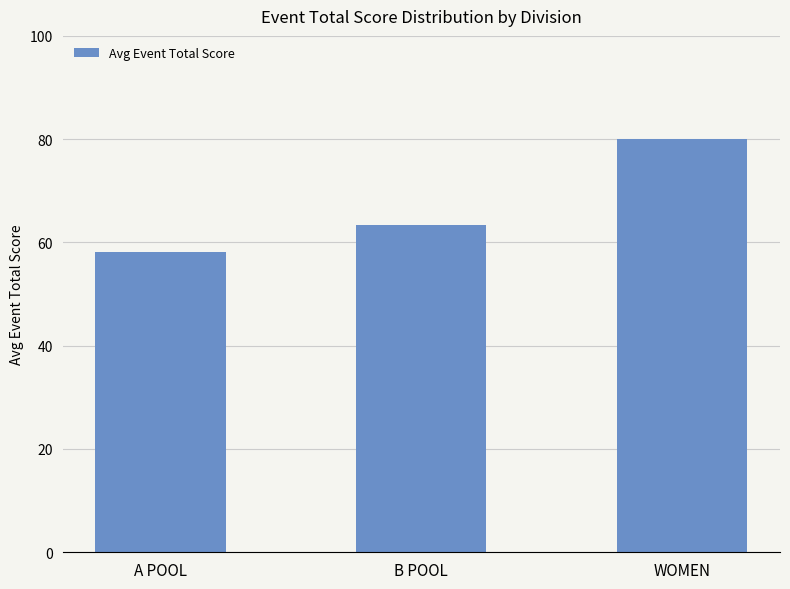

The chart shows a value of 58.1 at A POOL. True or false?

True